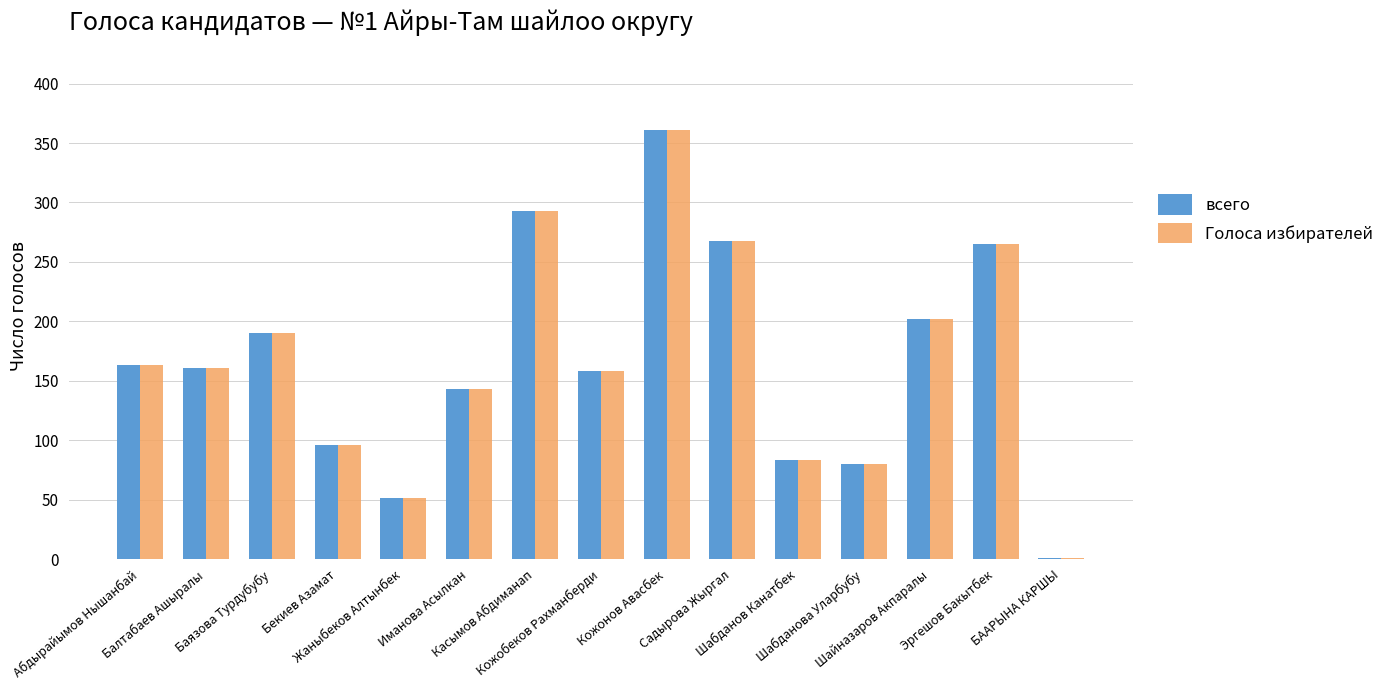

What is the sum of all Голоса избирателей values?

2515